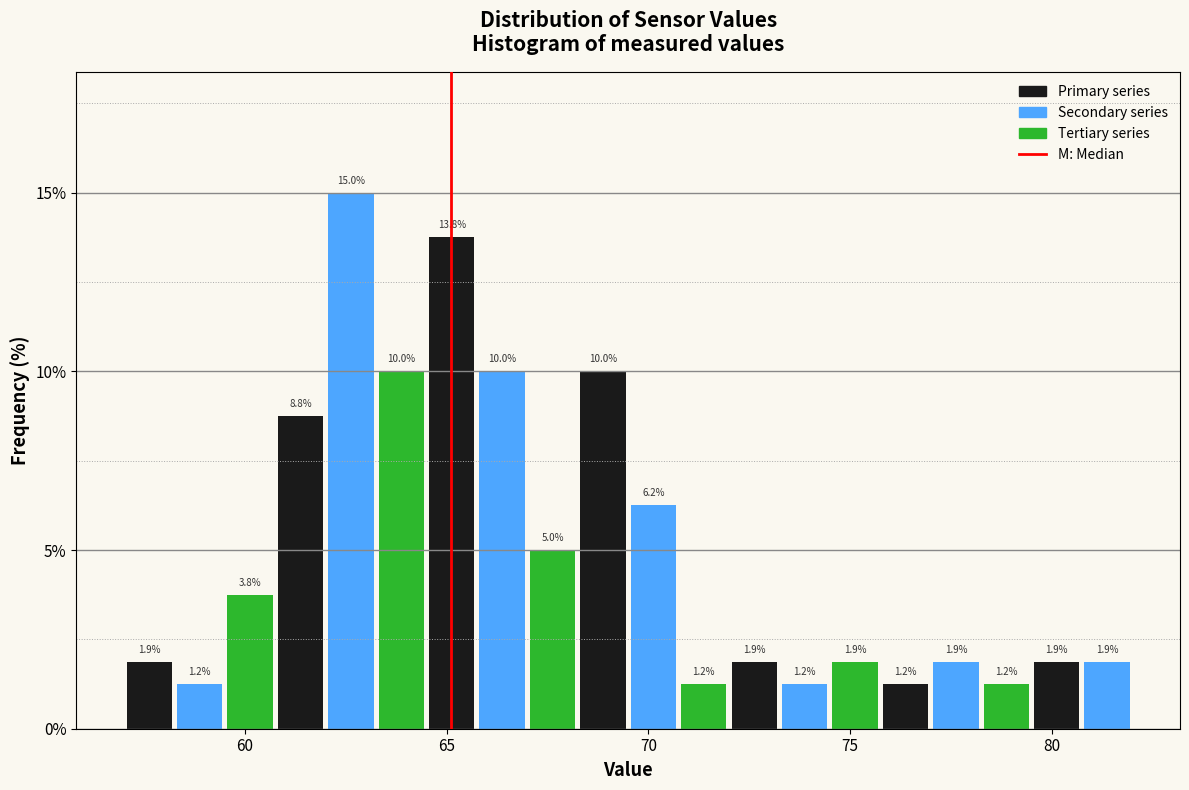

Read against the x-axis, roughly where is the centre of the tallest bar?

62.5